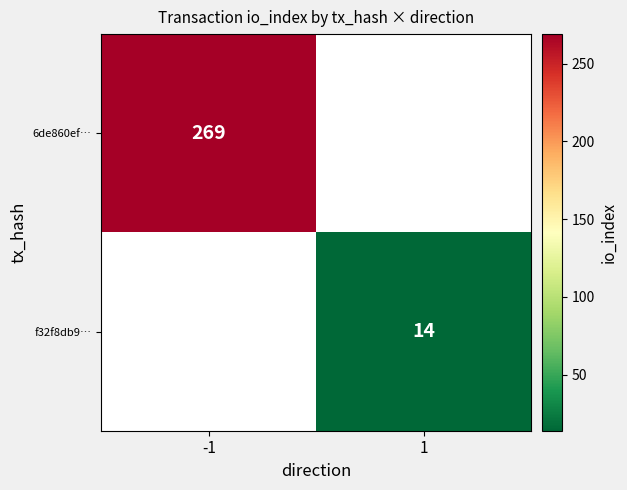

Is it true that f32f8db9… equals 14 at 1?

True